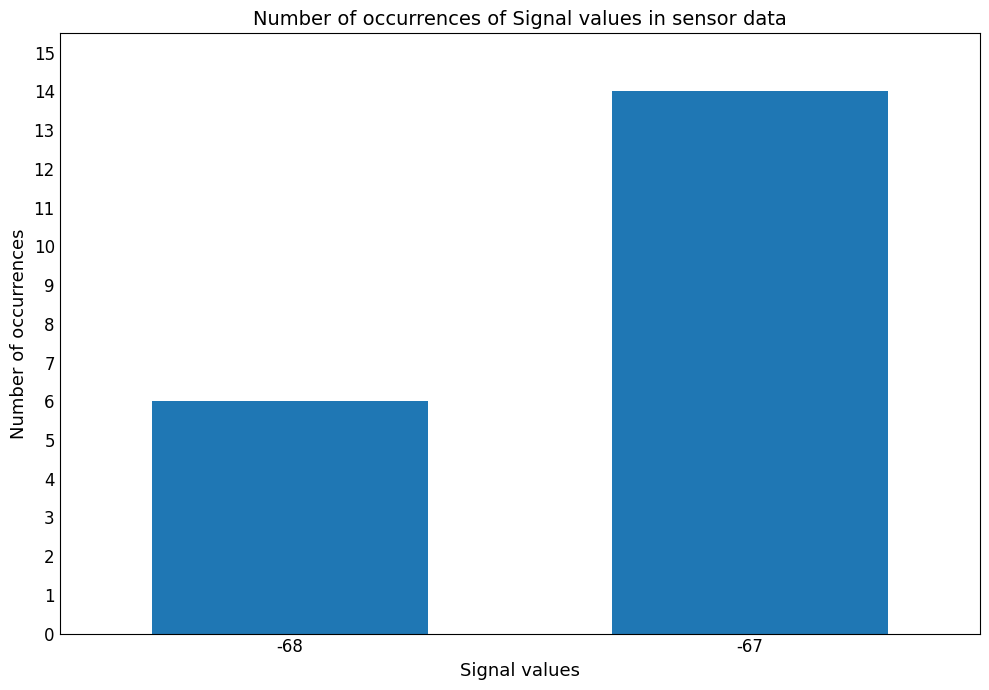

Rank the categories by value from highest to lowest.

-67, -68